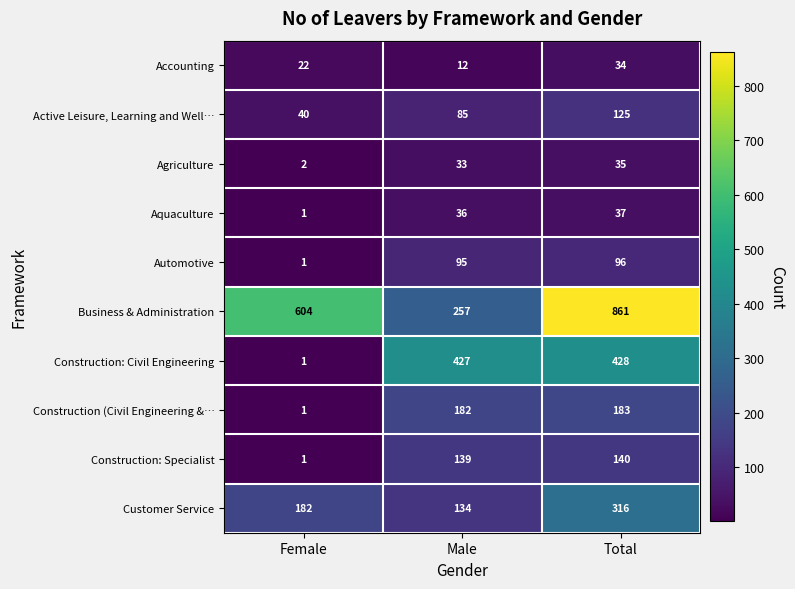

The Construction (Civil Engineering &… series shows 0 at Female. True or false?

False